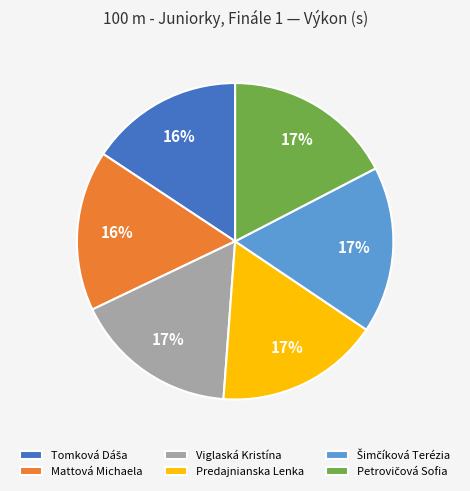

To the nearest percent, what portion does Mattová Michaela represent?

16%